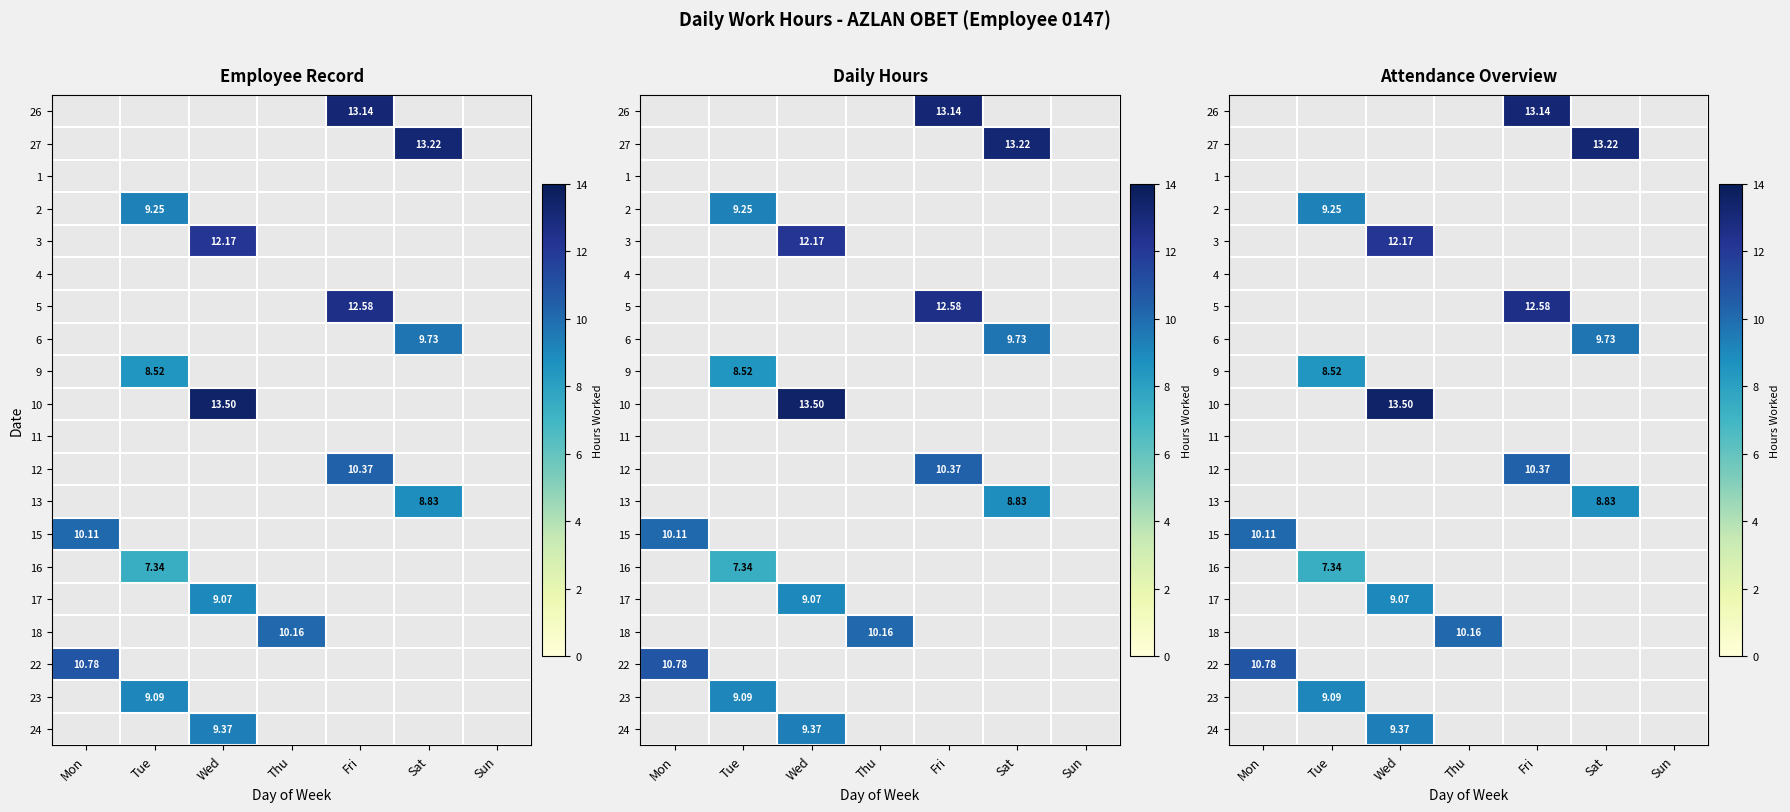

How many positive values does the 17 series have?

1